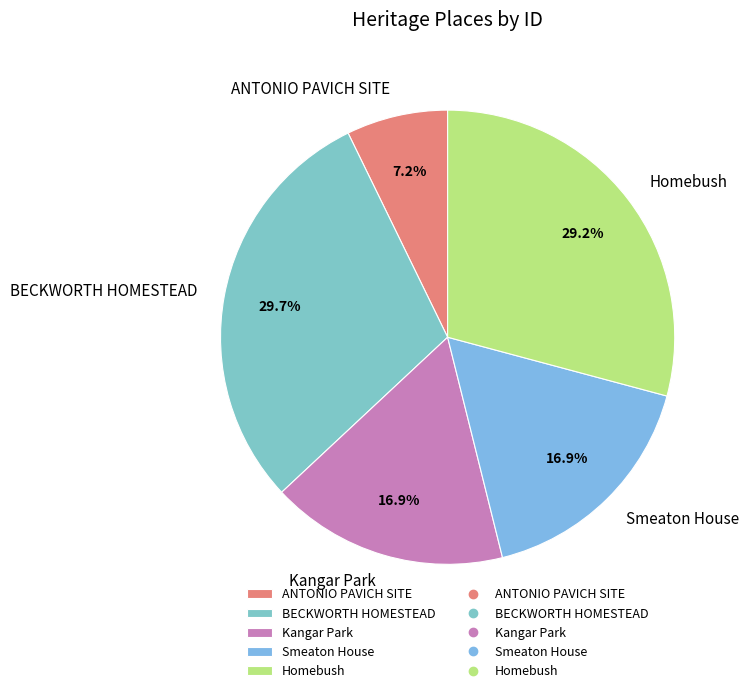

To the nearest percent, what percentage of the pie is Homebush?

29%